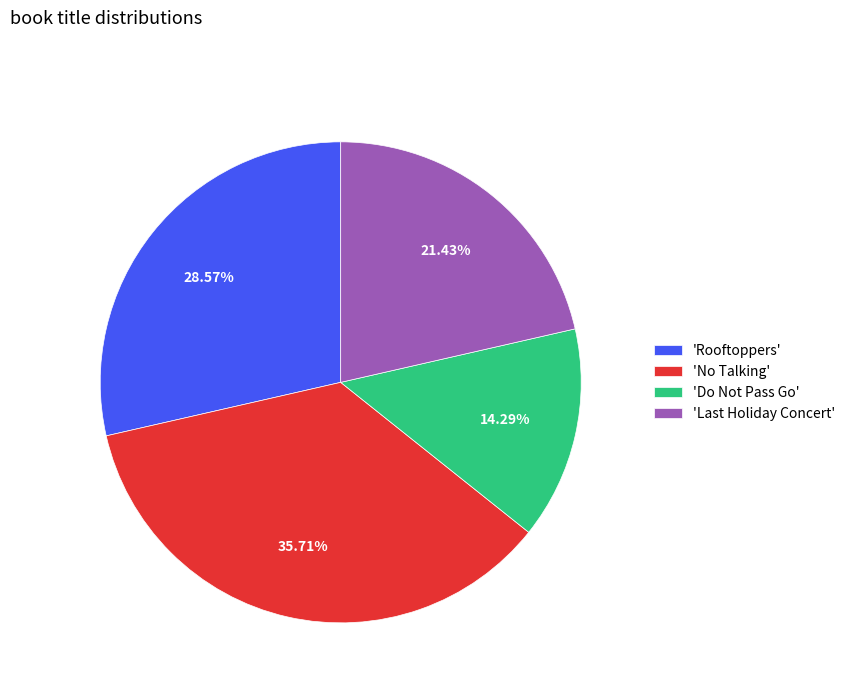

Does 'Do Not Pass Go' account for over 50% of the chart?

No